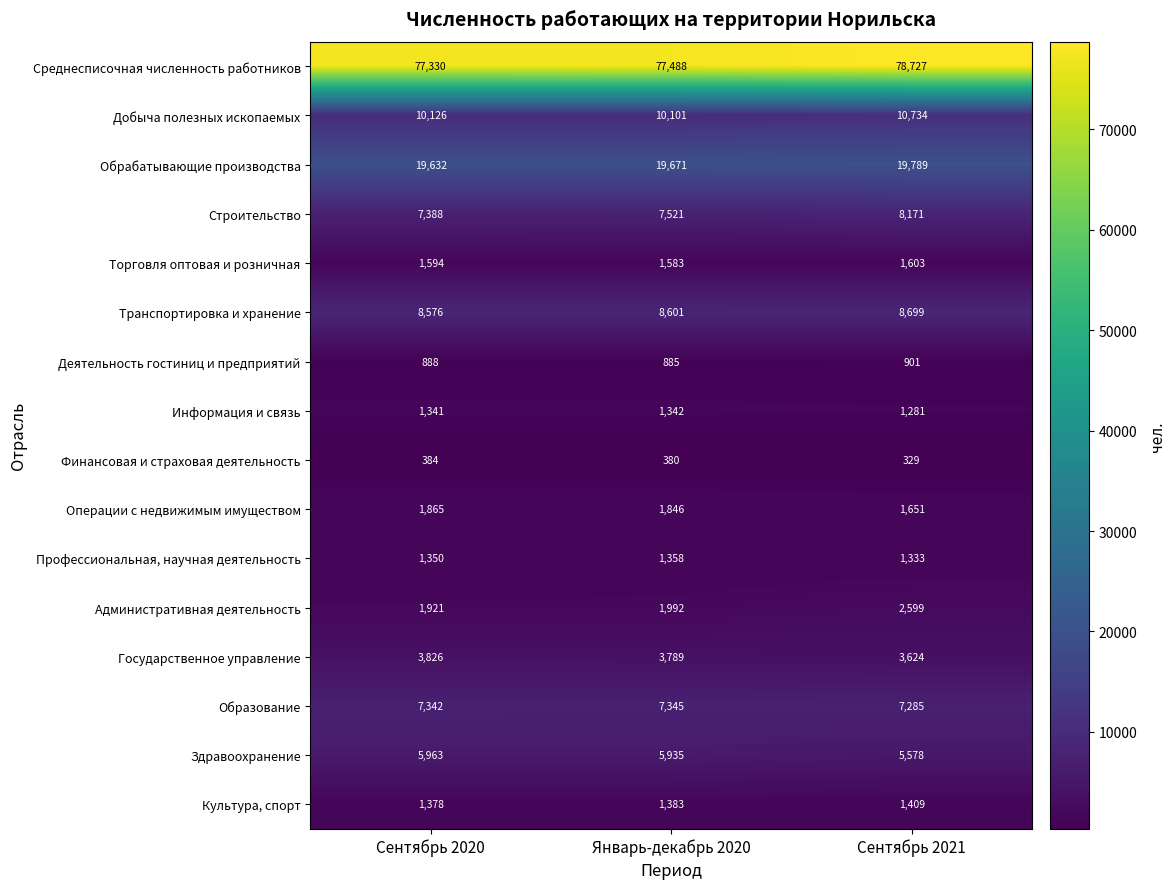

What is the maximum value for Торговля оптовая и розничная?

1603